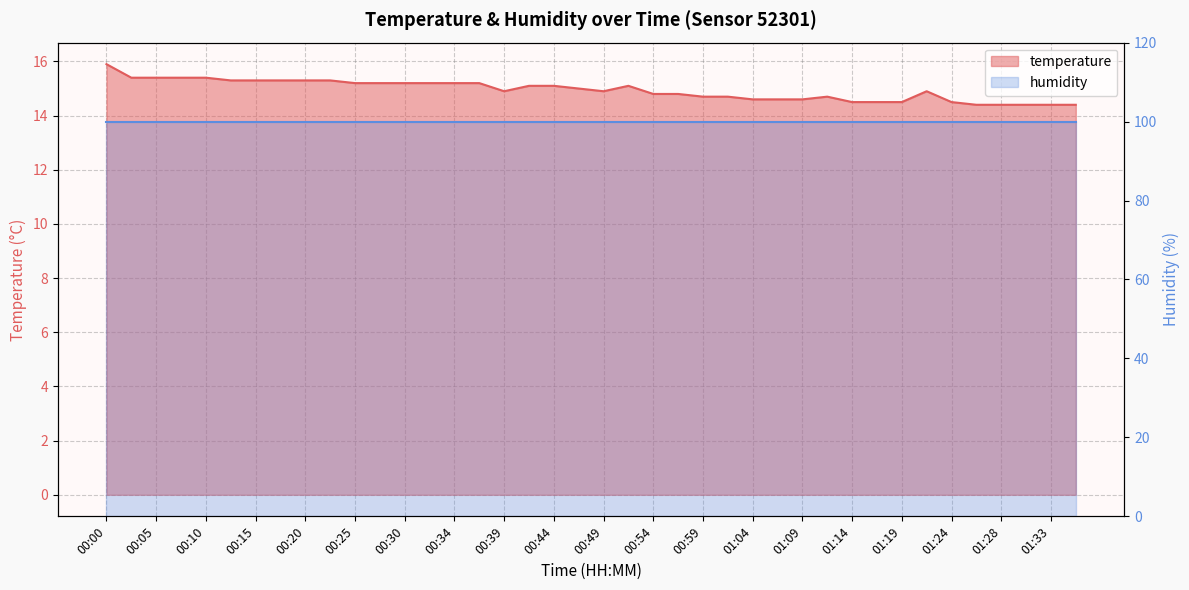

The chart shows a value of 15.1 at 00:44. True or false?

True